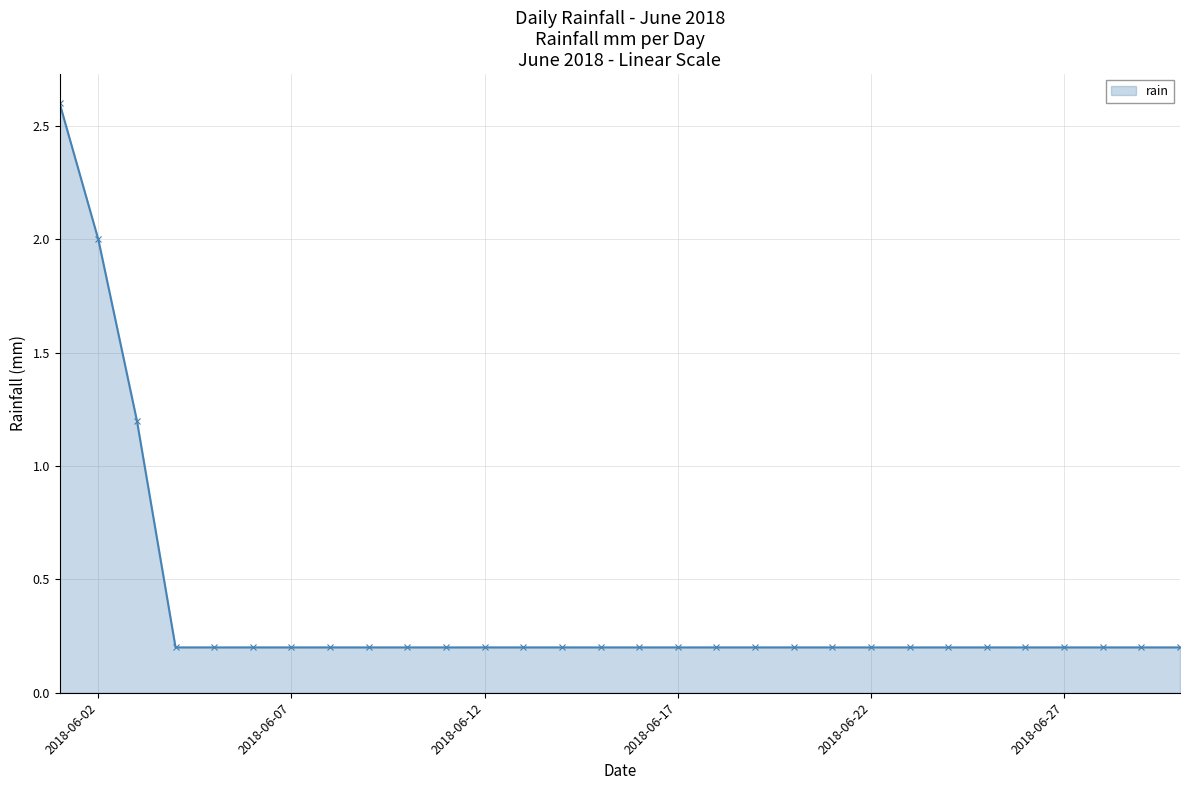

What is the value of the 26th point from the left?

0.2